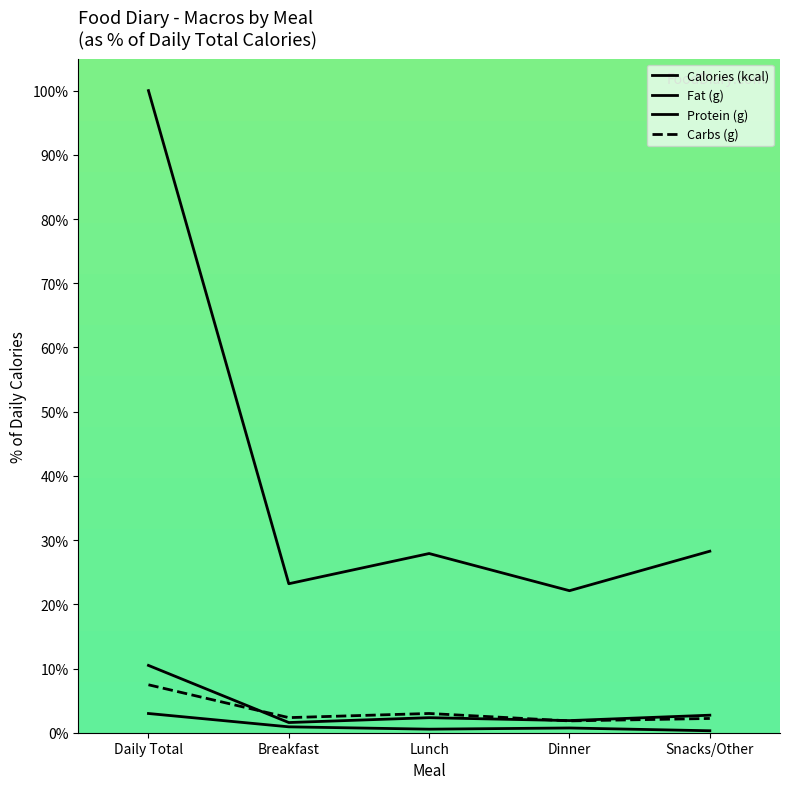

The value of Fat (g) at Dinner is 0.7. True or false?

True